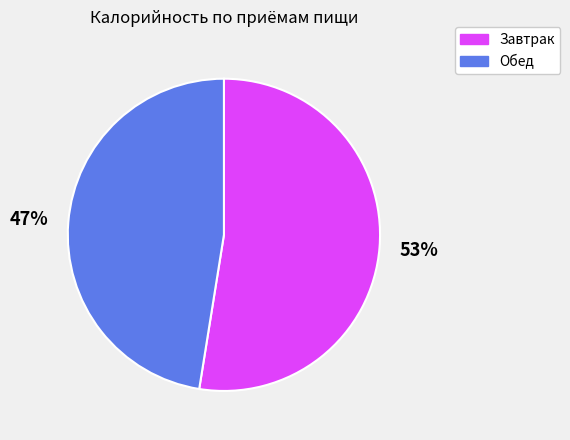

To the nearest percent, what is the average slice percentage?

50%